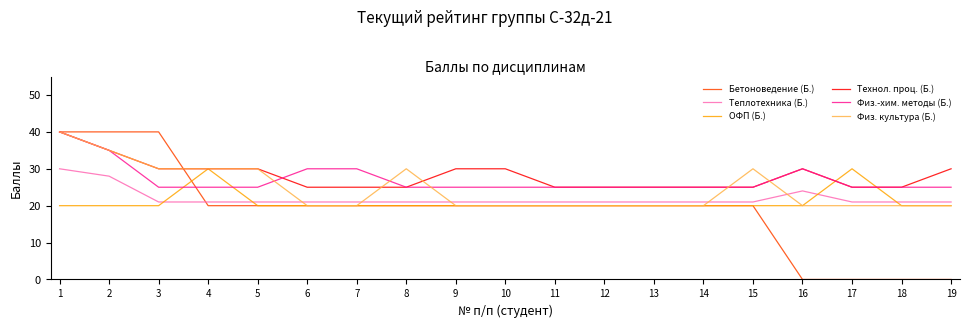

What is the difference between the Технол. проц. (Б.) values at 1 and 5?

10